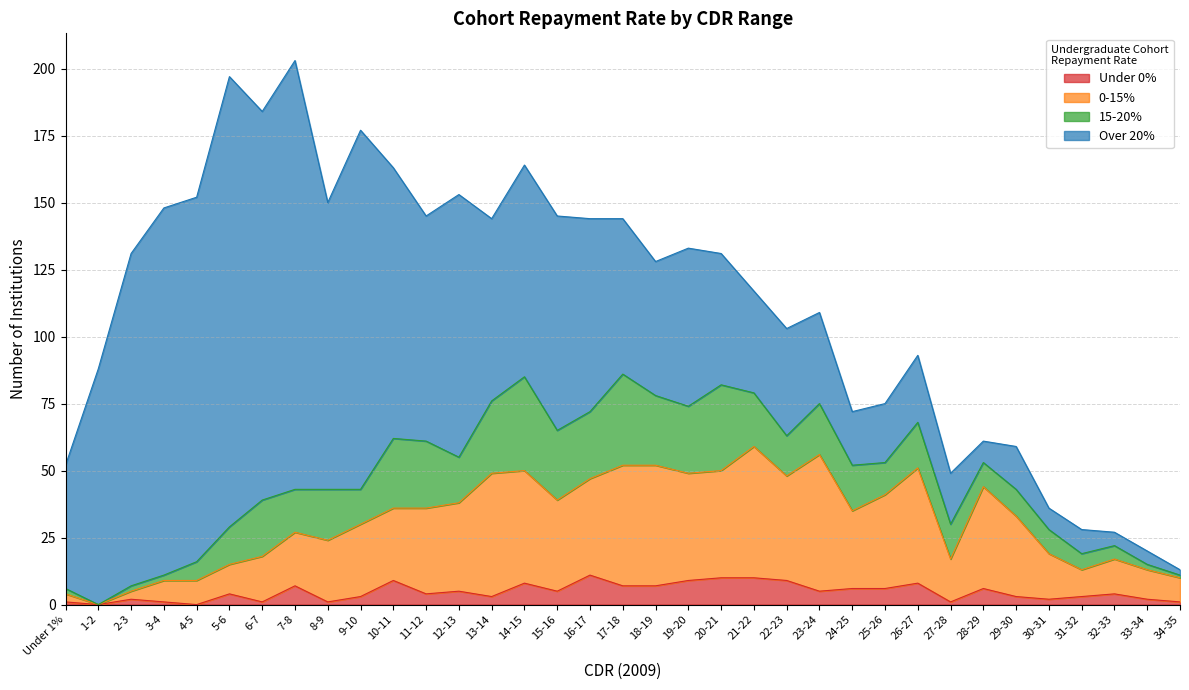

Where is the first local maximum for Under 0%?

2-3